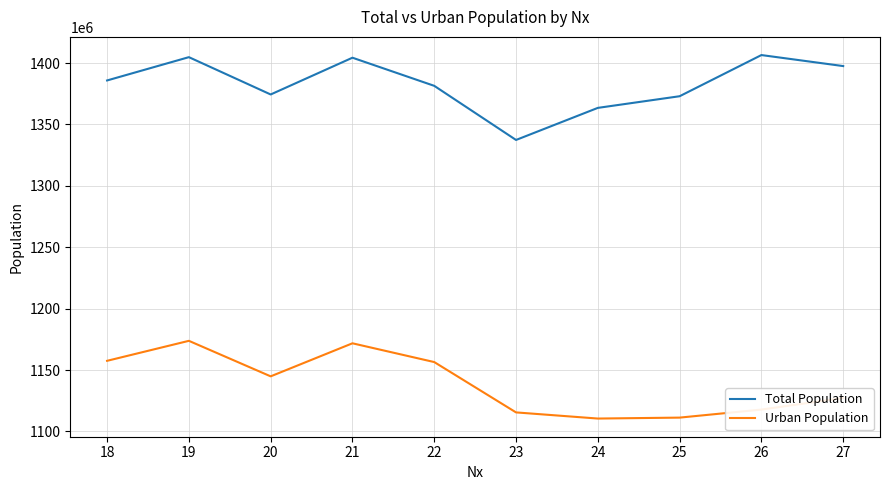

Which series has the largest total across all categories?

Total Population